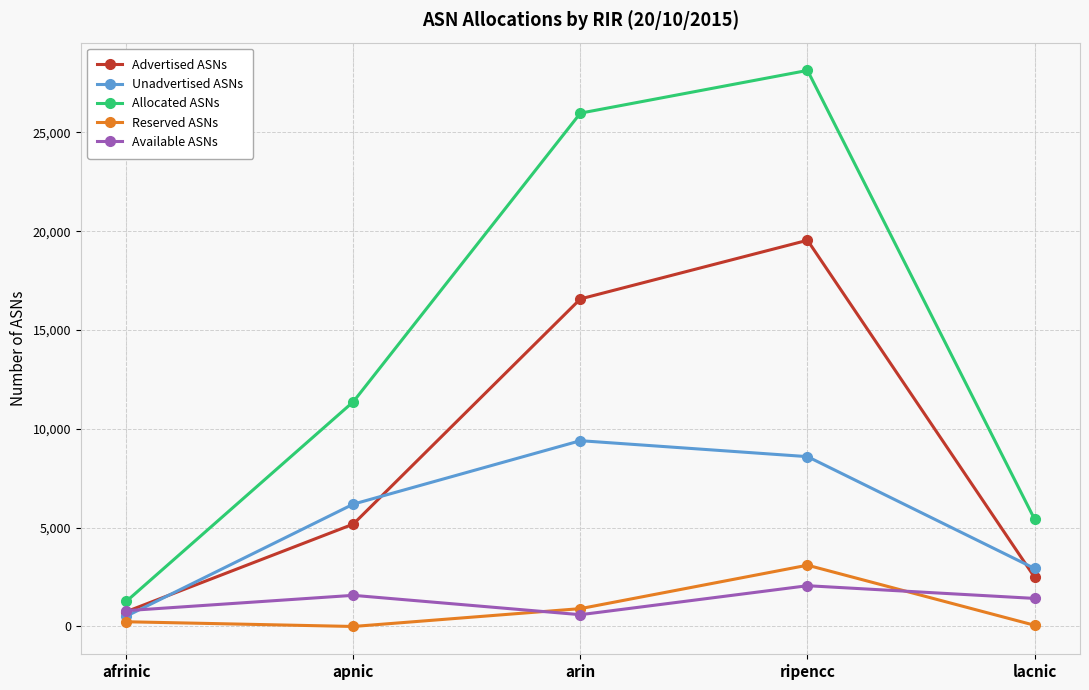

What is the sum of all Advertised ASNs values?

44543